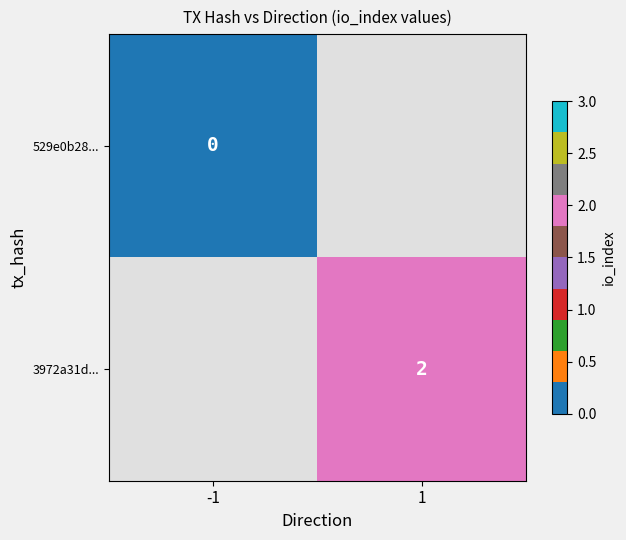

Count the number of categories in the chart.

2